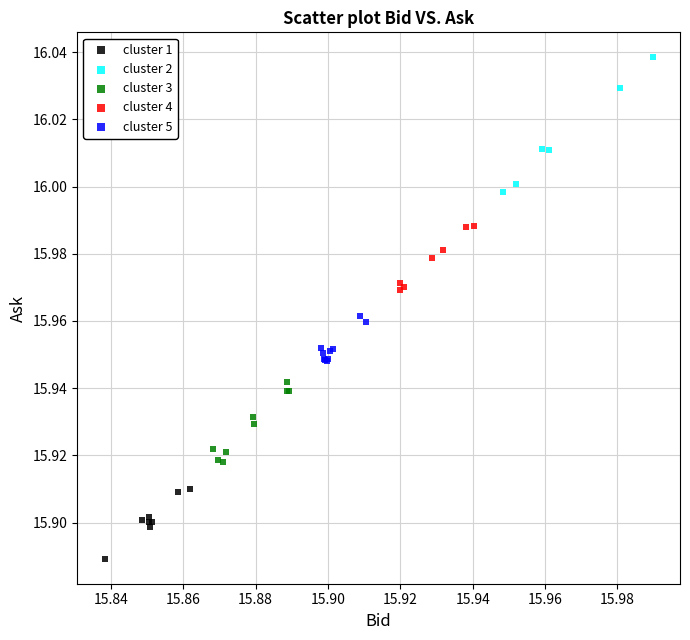

Which series reaches the maximum Y coordinate?

cluster 2